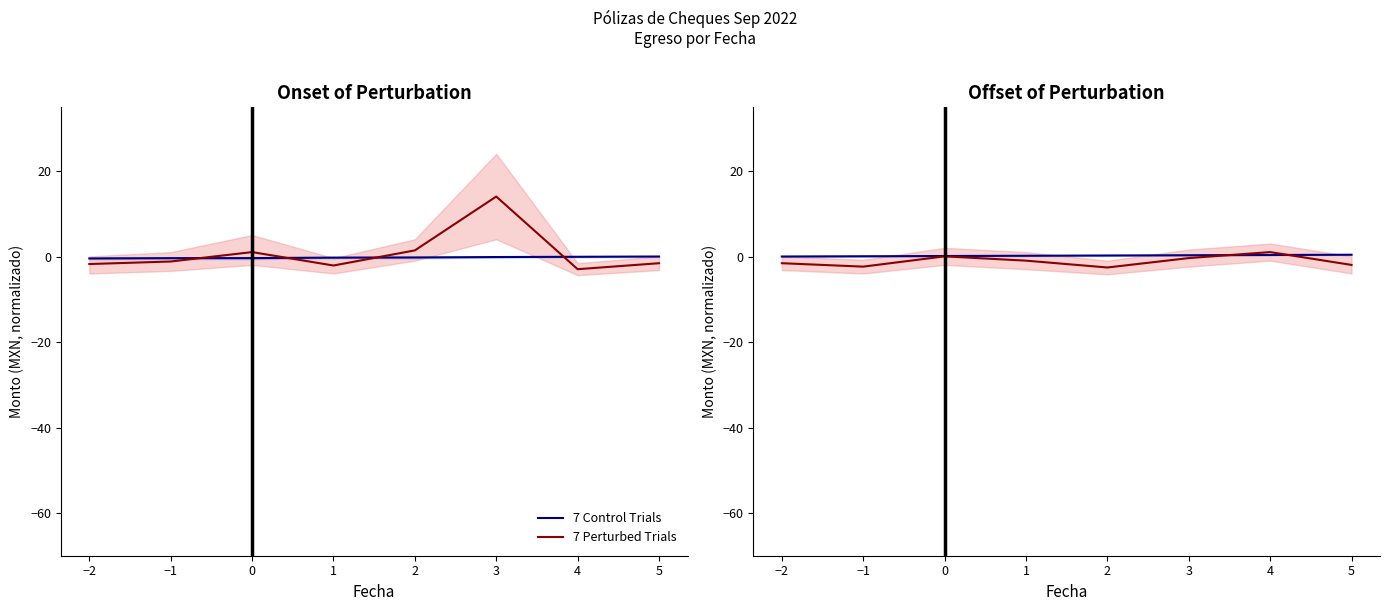

What is the smallest value displayed?

-2.6